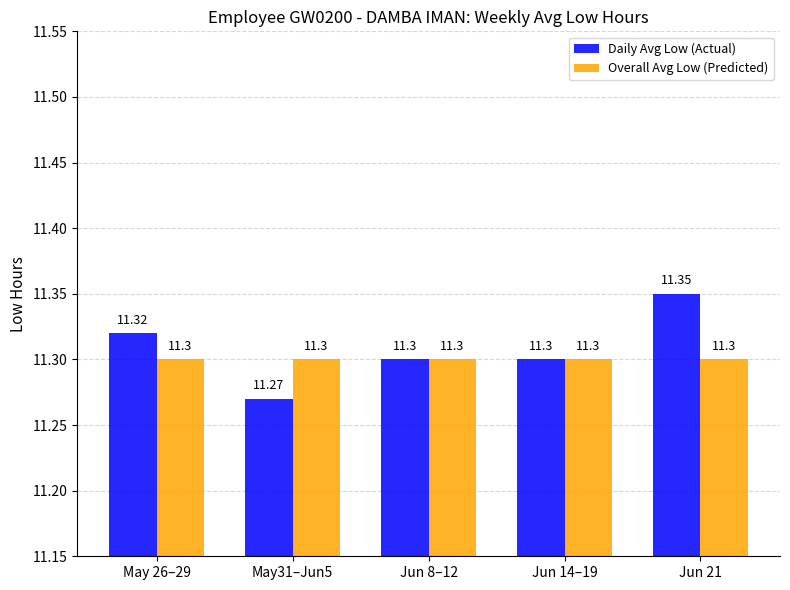

Rank the series at Jun 21 from lowest to highest value.

Overall Avg Low (Predicted), Daily Avg Low (Actual)